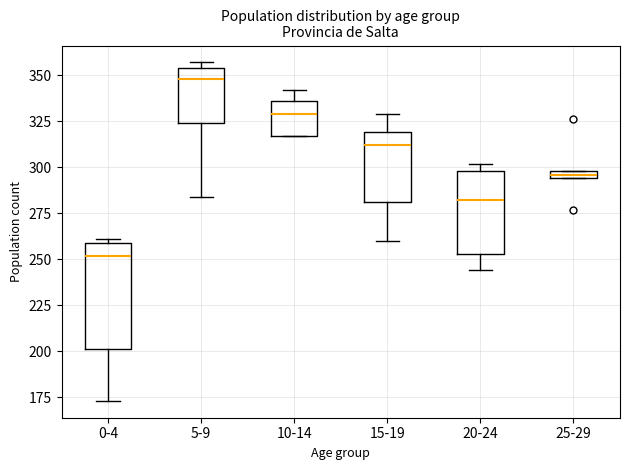

Which box's median line is the highest?

5-9